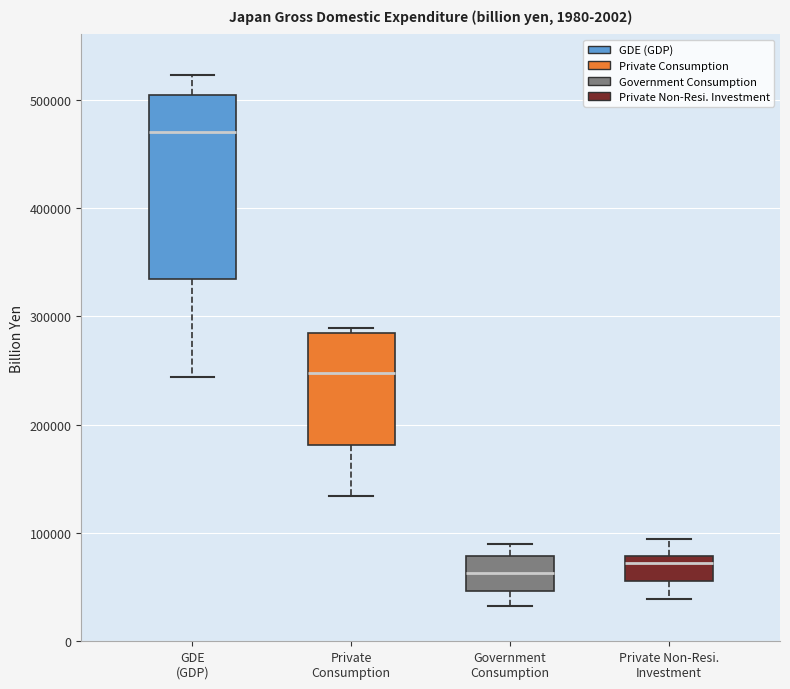

Reading left to right, transcribe this box plot: for each box, give where its median line is, the range the box spans, and where its two whiskers end, as read against the y-axis. The values are not printed on the chart, so give them approximately, as read against the axis.

GDE (GDP): median 470000, box 330000 to 500000, whiskers 240000 to 520000
Private Consumption: median 250000, box 180000 to 280000, whiskers 130000 to 290000
Government Consumption: median 60000, box 50000 to 80000, whiskers 30000 to 90000
Private Non-Resi. Investment: median 70000, box 60000 to 80000, whiskers 40000 to 90000